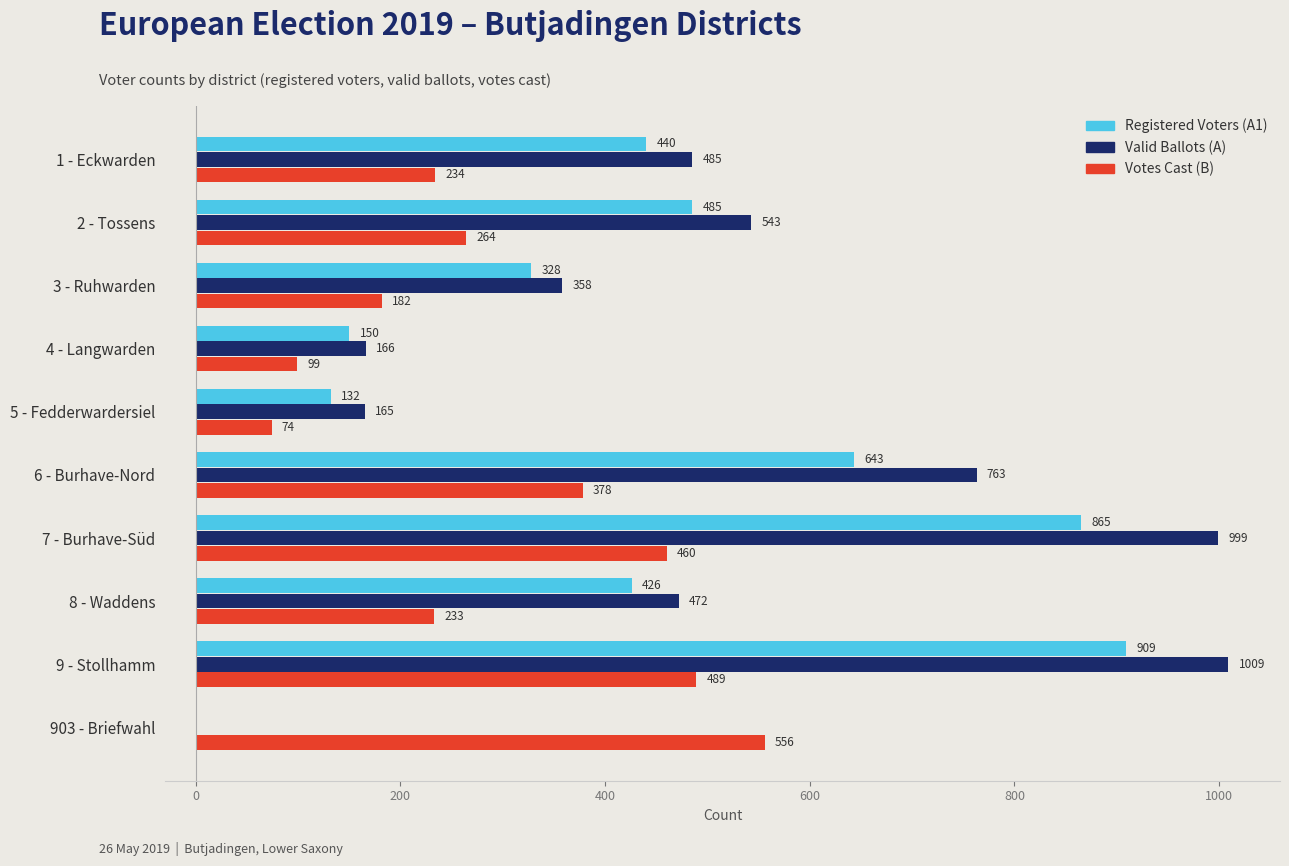

How many distinct data groups are displayed?

3